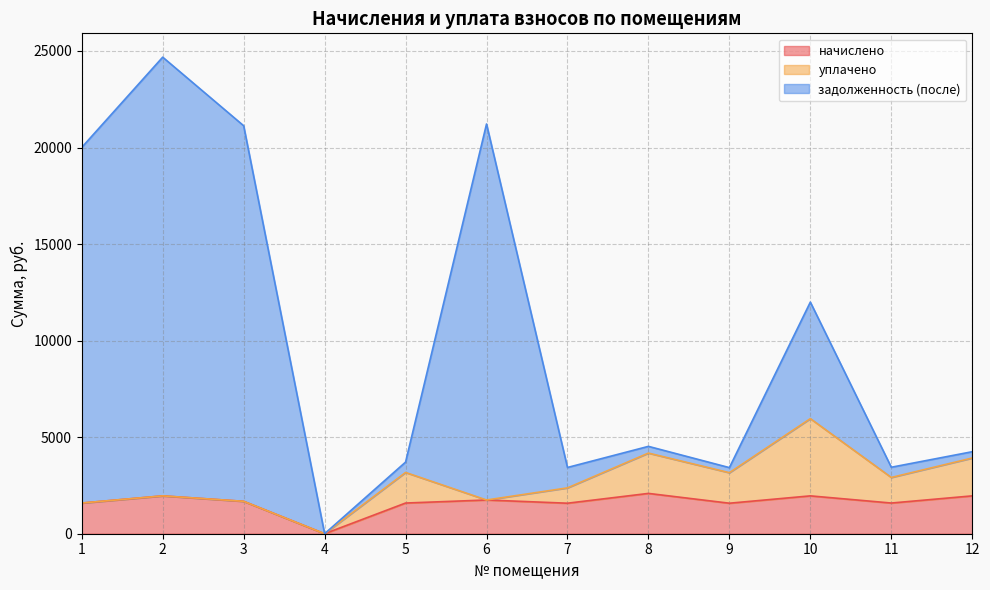

What is the total value across all series at 11?

3442.8